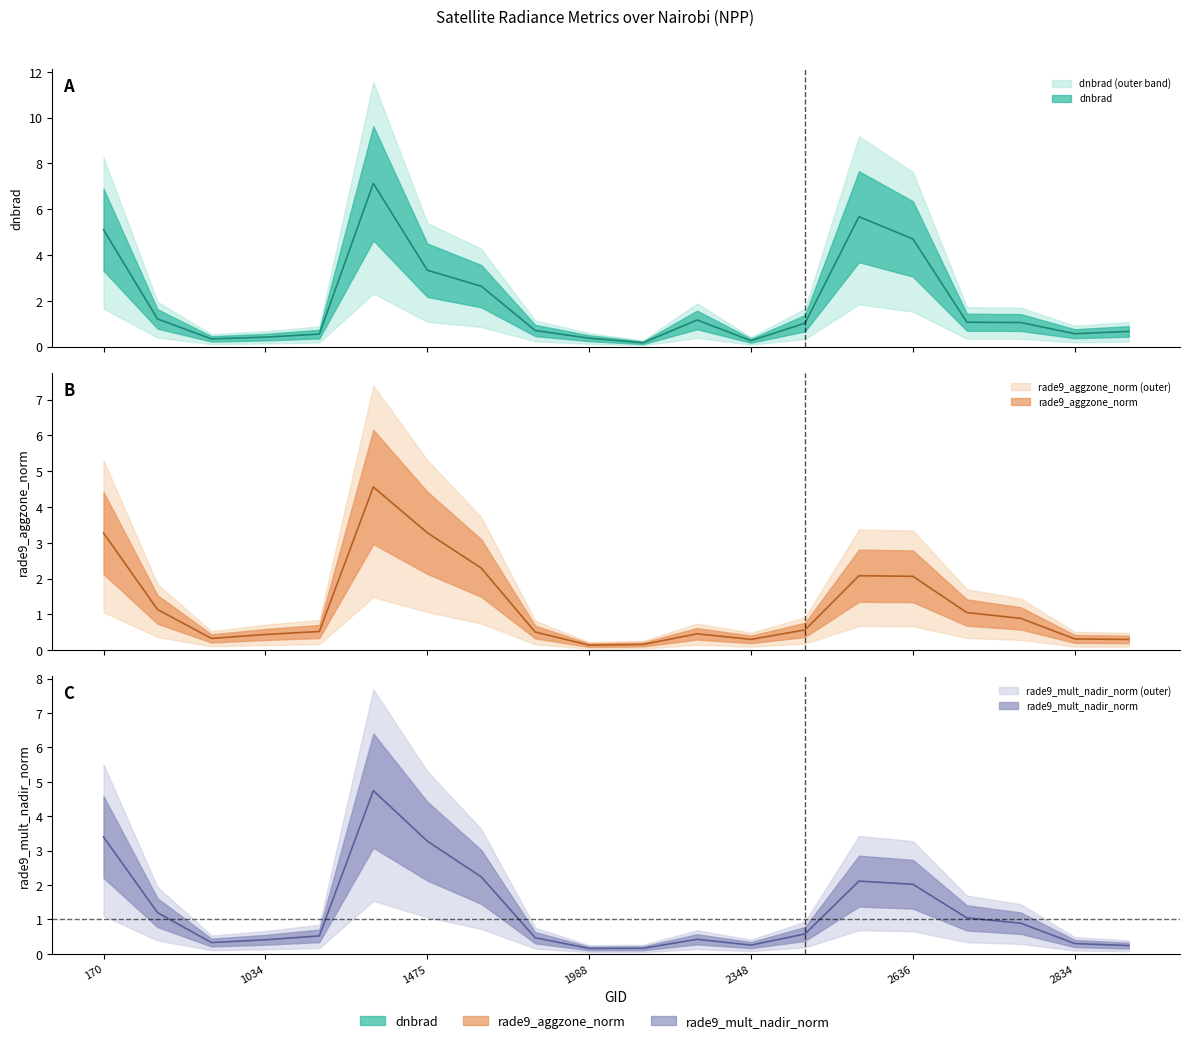

What is the sum of all rade9_aggzone_norm values?

24.7